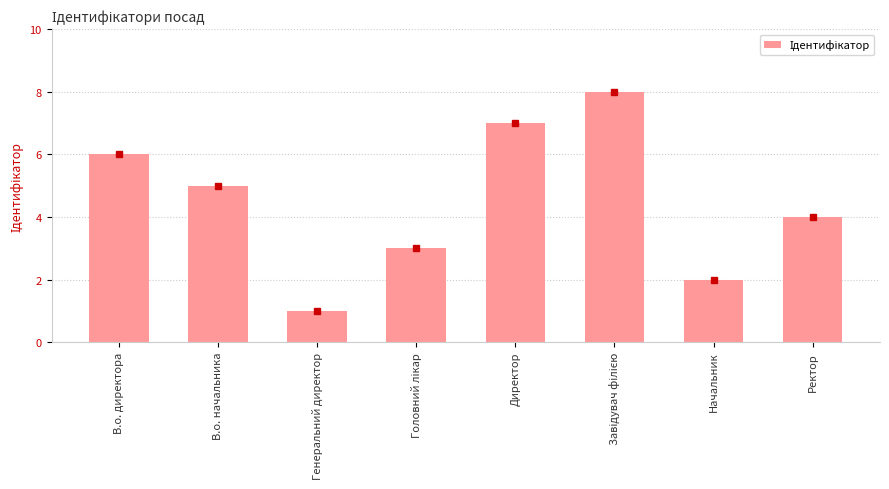

Which category has the lowest value across all series?

Генеральний директор